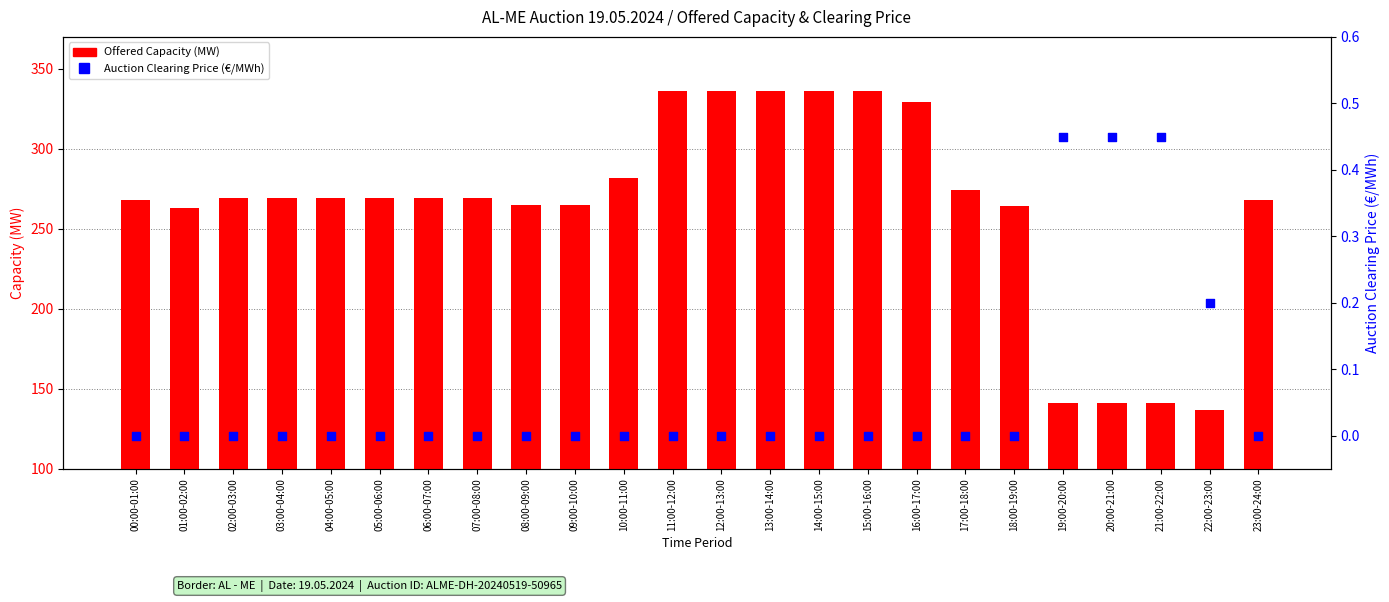

Which series reaches the minimum Y coordinate?

Auction Clearing Price (€/MWh)